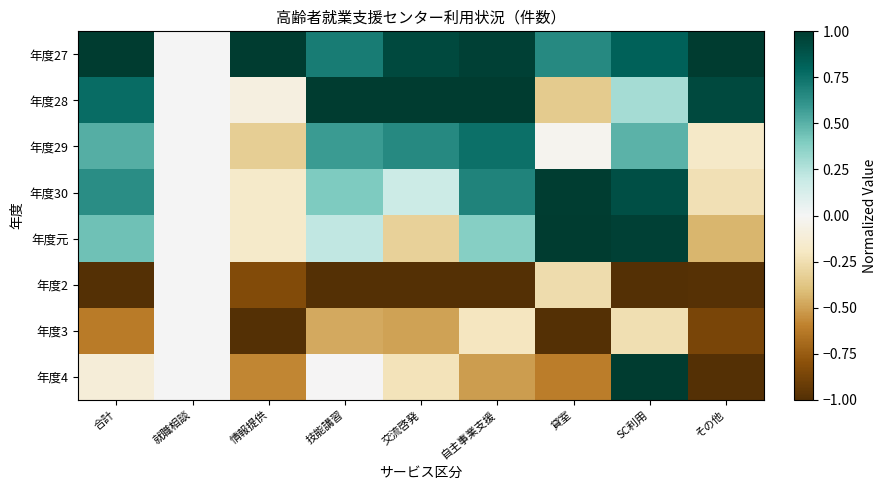

Reading left to right, list all the values displayed in this chart.

年度27: 合計=1.0	就職相談=0.0	情報提供=1.0	技能講習=0.7	交流啓発=0.9	自主事業支援=1.0	貸室=0.7	SC利用=0.8	その他=1.0
年度28: 合計=0.8	就職相談=0.0	情報提供=-0.1	技能講習=1.0	交流啓発=1.0	自主事業支援=1.0	貸室=-0.3	SC利用=0.3	その他=0.9
年度29: 合計=0.5	就職相談=0.0	情報提供=-0.3	技能講習=0.6	交流啓発=0.6	自主事業支援=0.8	貸室=-0.0	SC利用=0.5	その他=-0.2
年度30: 合計=0.6	就職相談=0.0	情報提供=-0.2	技能講習=0.4	交流啓発=0.2	自主事業支援=0.7	貸室=1.0	SC利用=0.9	その他=-0.2
年度元: 合計=0.4	就職相談=0.0	情報提供=-0.2	技能講習=0.2	交流啓発=-0.3	自主事業支援=0.4	貸室=1.0	SC利用=1.0	その他=-0.4
年度2: 合計=-1.0	就職相談=0.0	情報提供=-0.8	技能講習=-1.0	交流啓発=-1.0	自主事業支援=-1.0	貸室=-0.3	SC利用=-1.0	その他=-1.0
年度3: 合計=-0.6	就職相談=0.0	情報提供=-1.0	技能講習=-0.5	交流啓発=-0.5	自主事業支援=-0.2	貸室=-1.0	SC利用=-0.2	その他=-0.9
年度4: 合計=-0.1	就職相談=0.0	情報提供=-0.6	技能講習=-0.0	交流啓発=-0.2	自主事業支援=-0.5	貸室=-0.6	SC利用=1.0	その他=-1.0